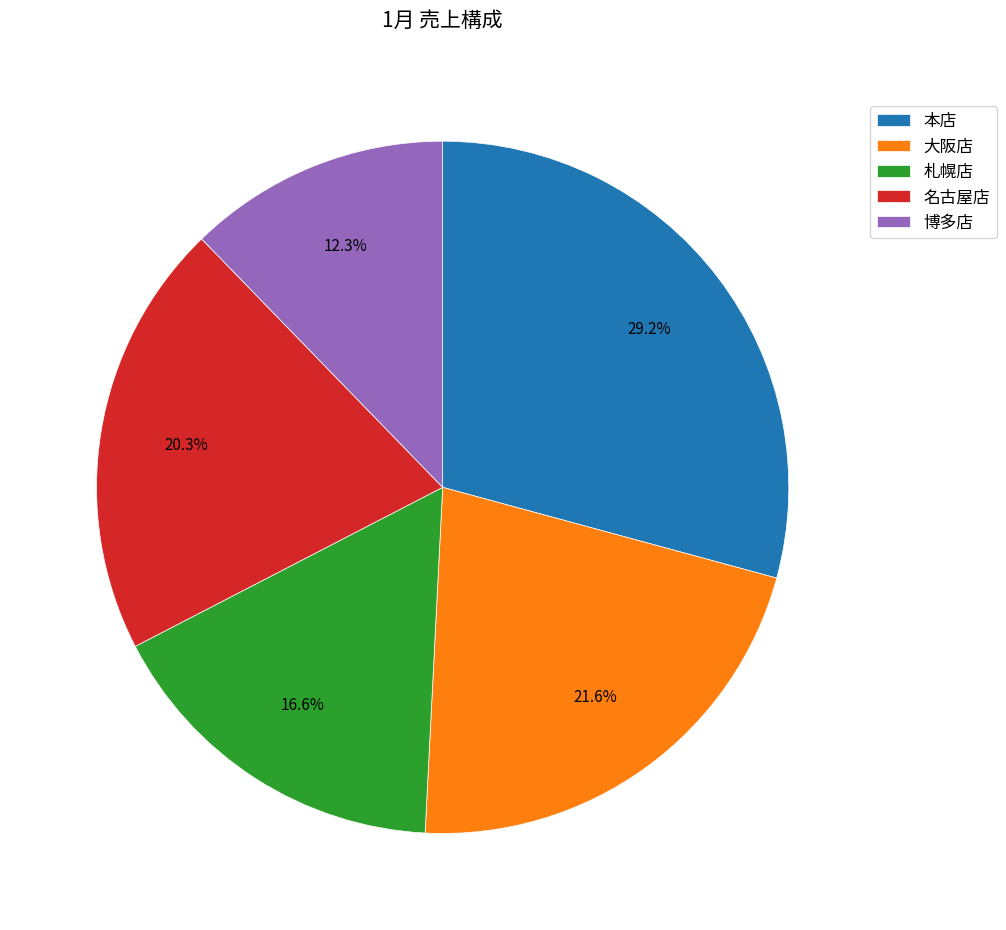

To the nearest percent, what is the difference between the 博多店 and 札幌店 slice percentages?

4%